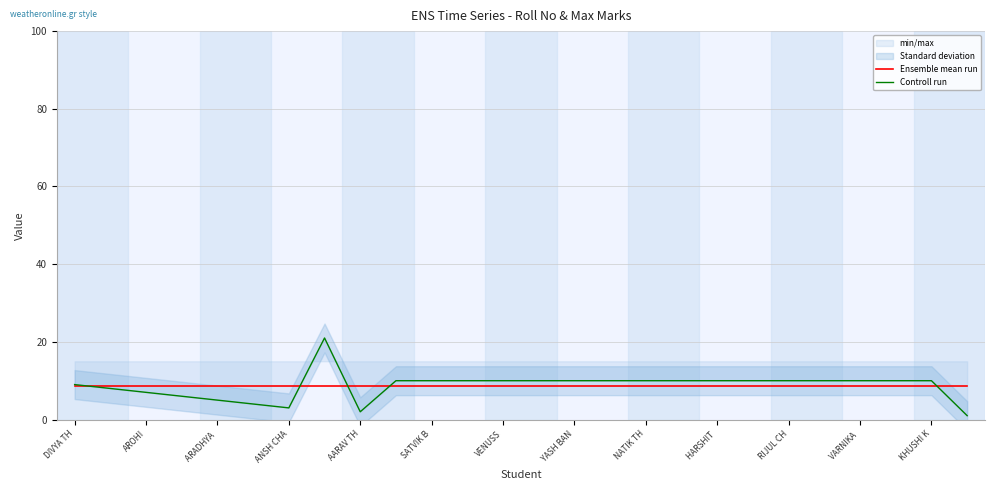

The Controll run series shows 3.0 at ANSH CHA. True or false?

True